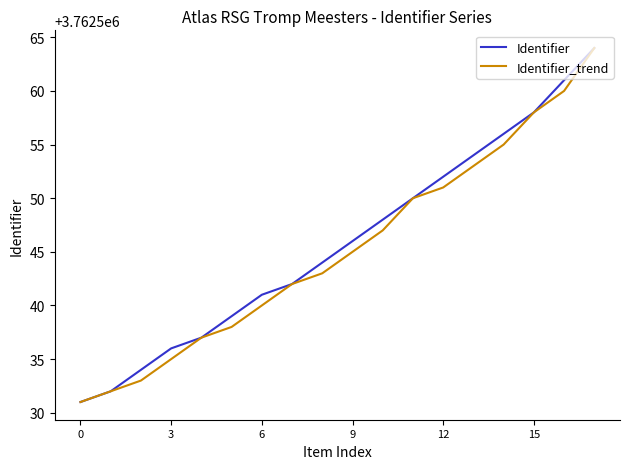

What are all the series names shown in the legend?

Identifier, Identifier_trend